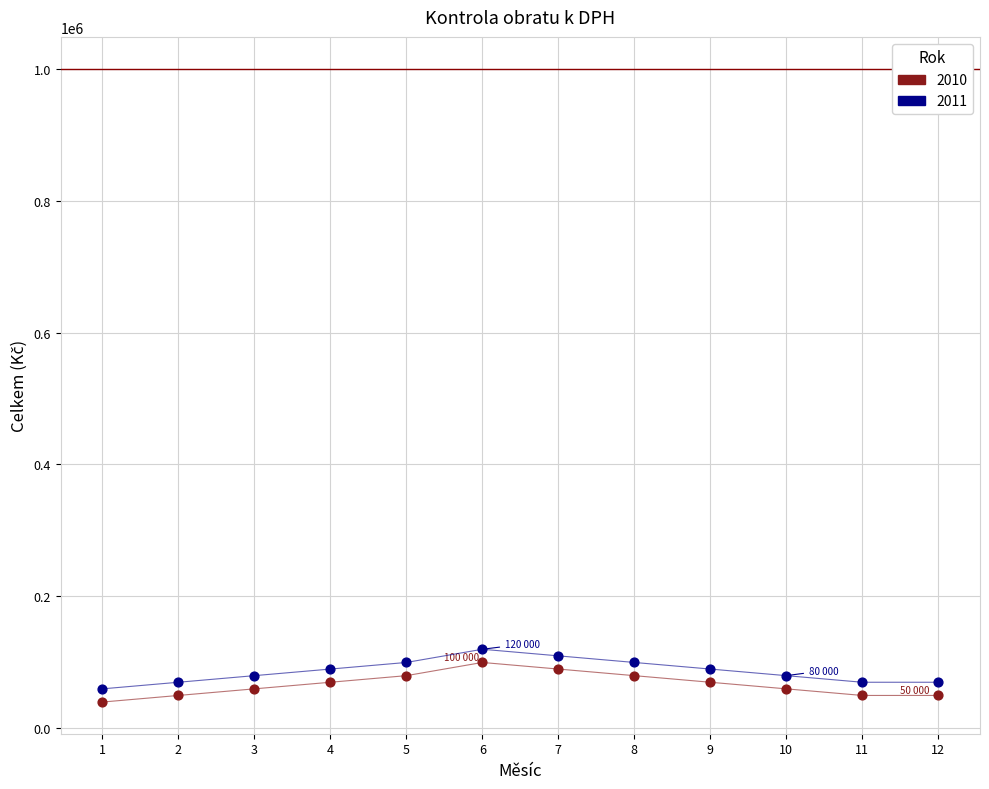

What is the X range (max minus min) for the scatter plot?

11